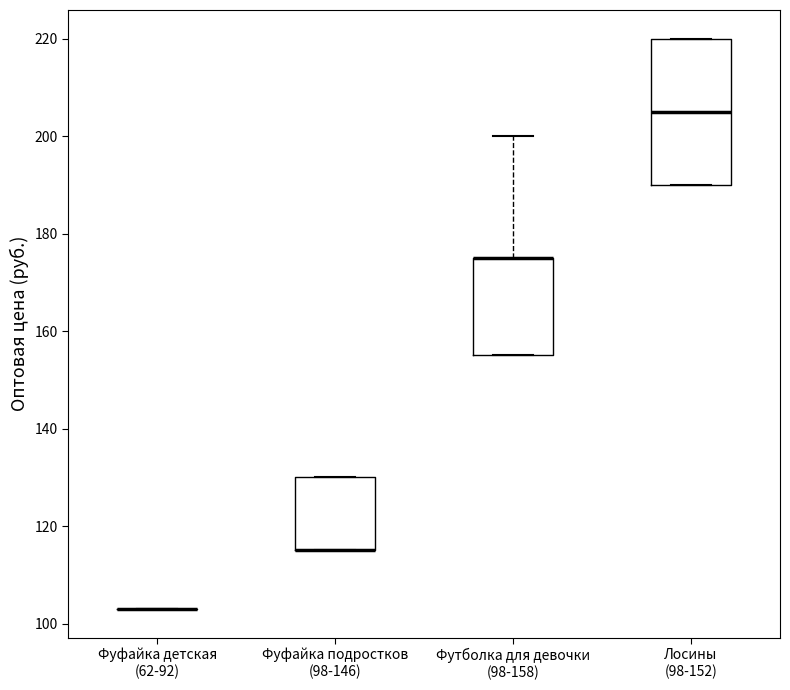

Comparing the boxes themselves (not the whiskers), which one is the tallest?

Лосины (98-152)